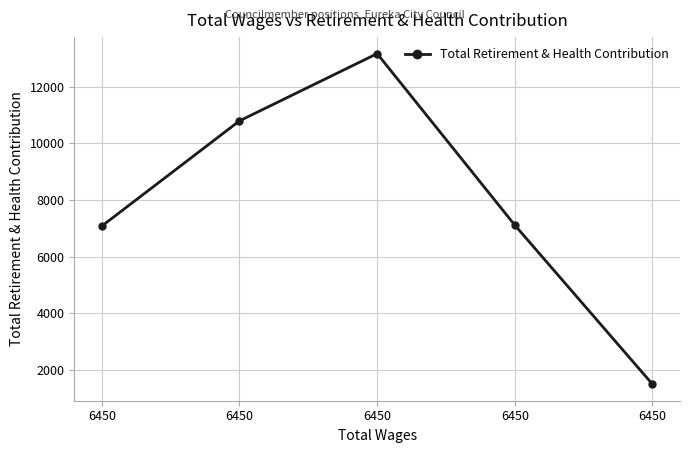

How many interior local peaks (higher than both neighbors) does the data have?

1